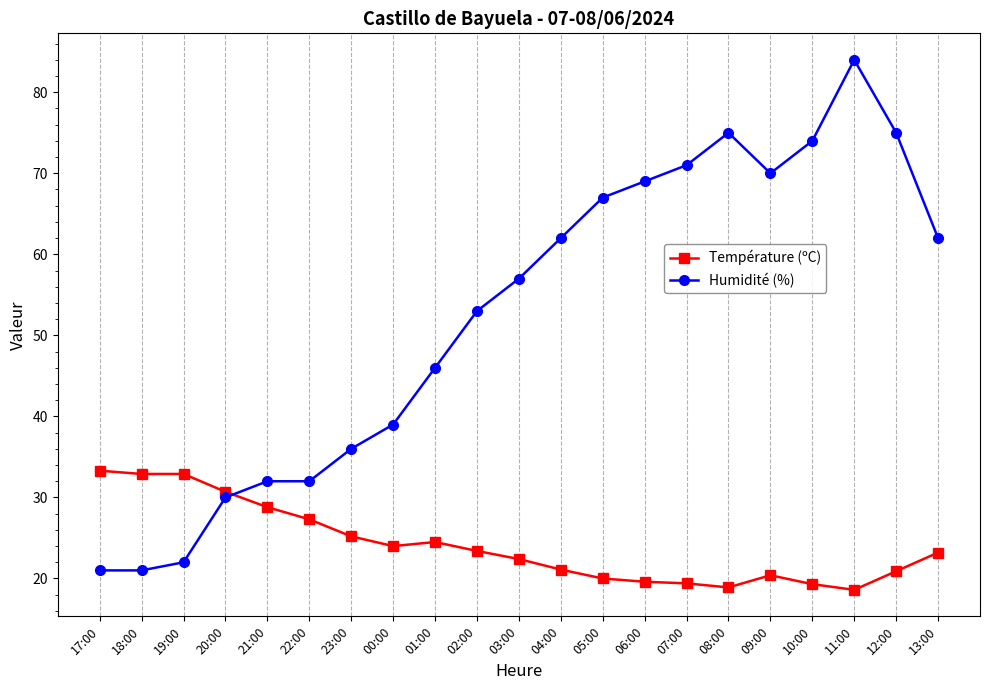

Rank the series at 13:00 from lowest to highest value.

Température (ºC), Humidité (%)